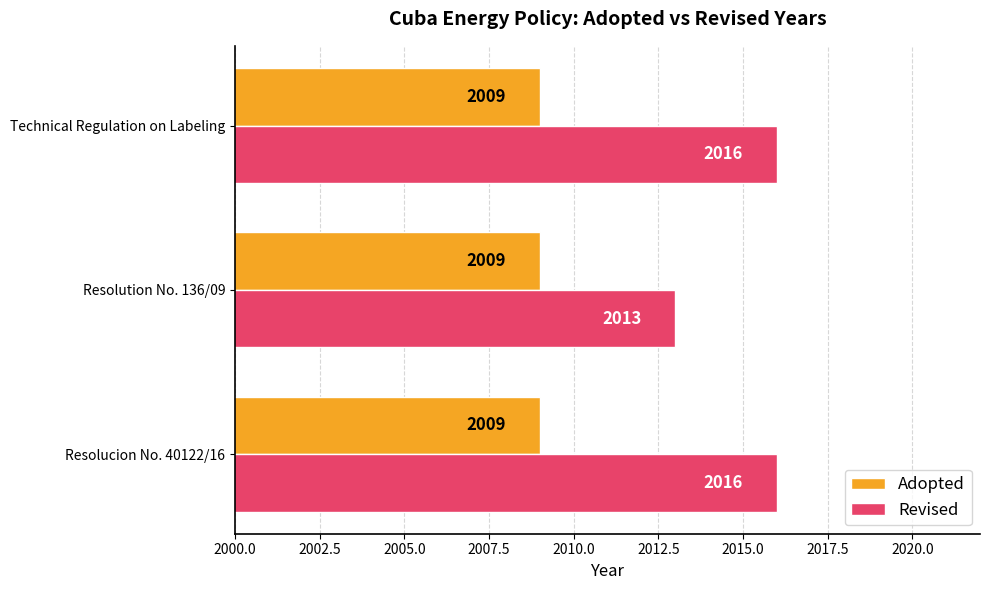

Is the value of Revised at Technical Regulation on Labeling greater than the value of Adopted at Resolution No. 136/09?

Yes